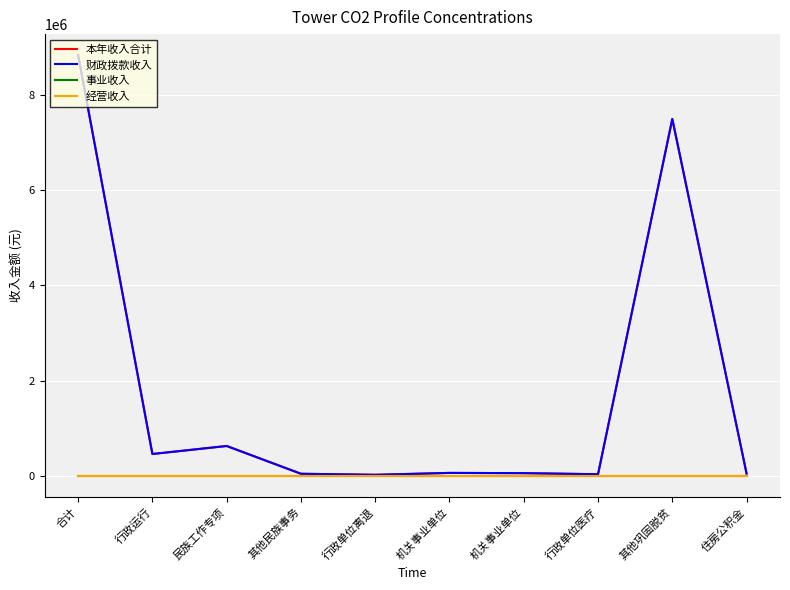

Which series has the largest range (max minus min)?

本年收入合计